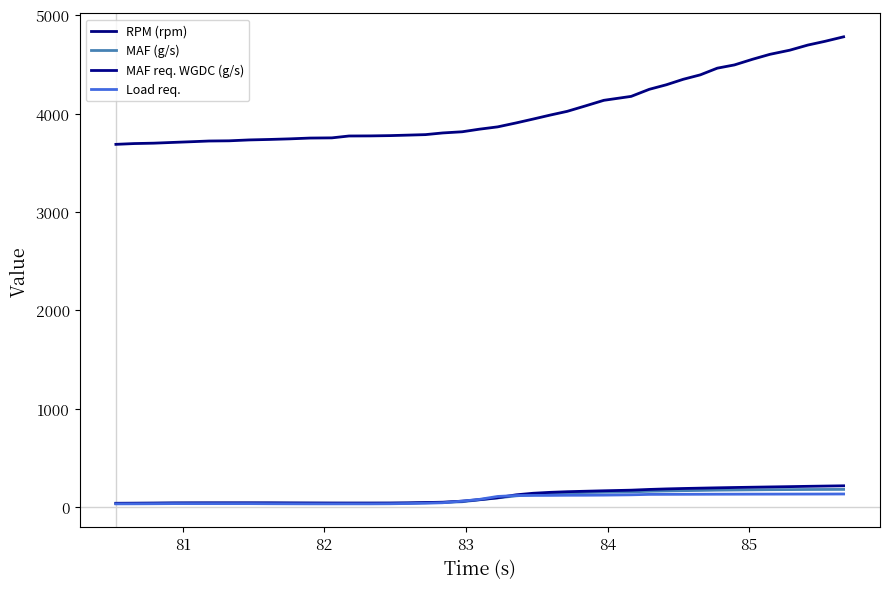

How many distinct data groups are displayed?

4